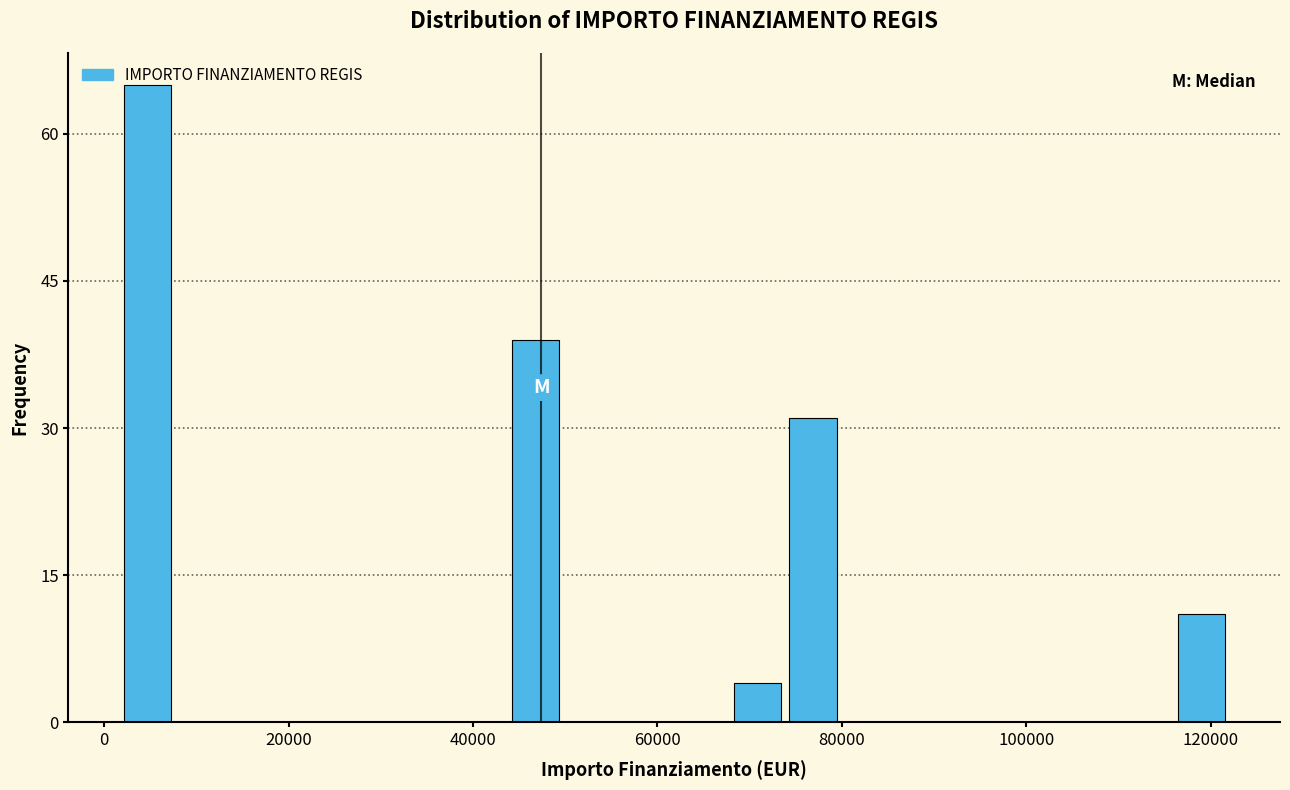

Read against the x-axis, roughly where is the centre of the tallest bar?

4000